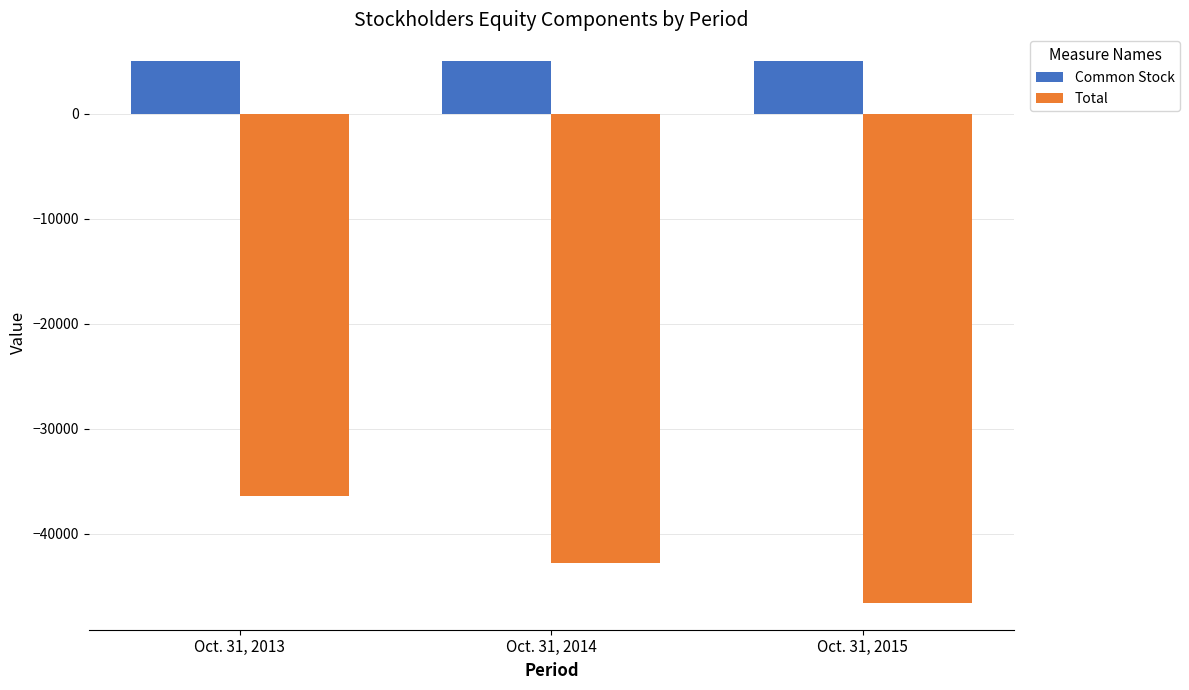

What is the difference between the highest and lowest values at Oct. 31, 2014?

47745